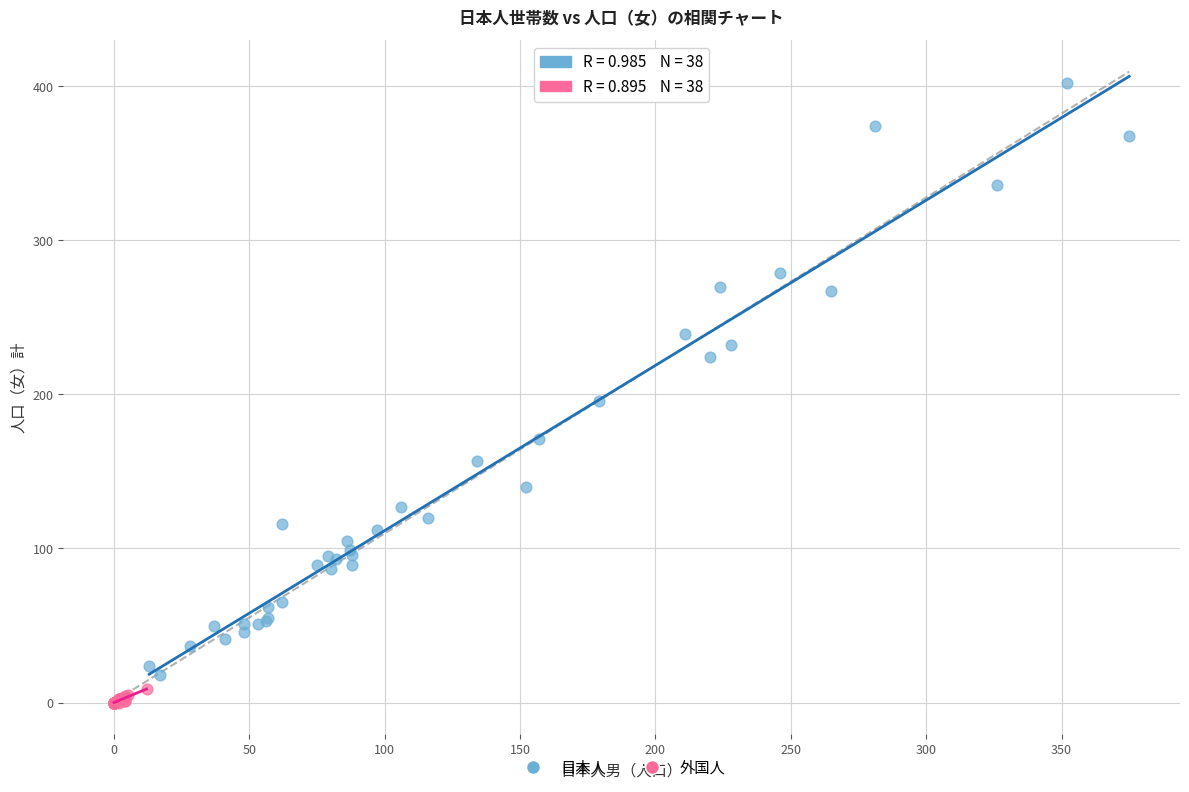

Which series contains the highest Y value?

日本人